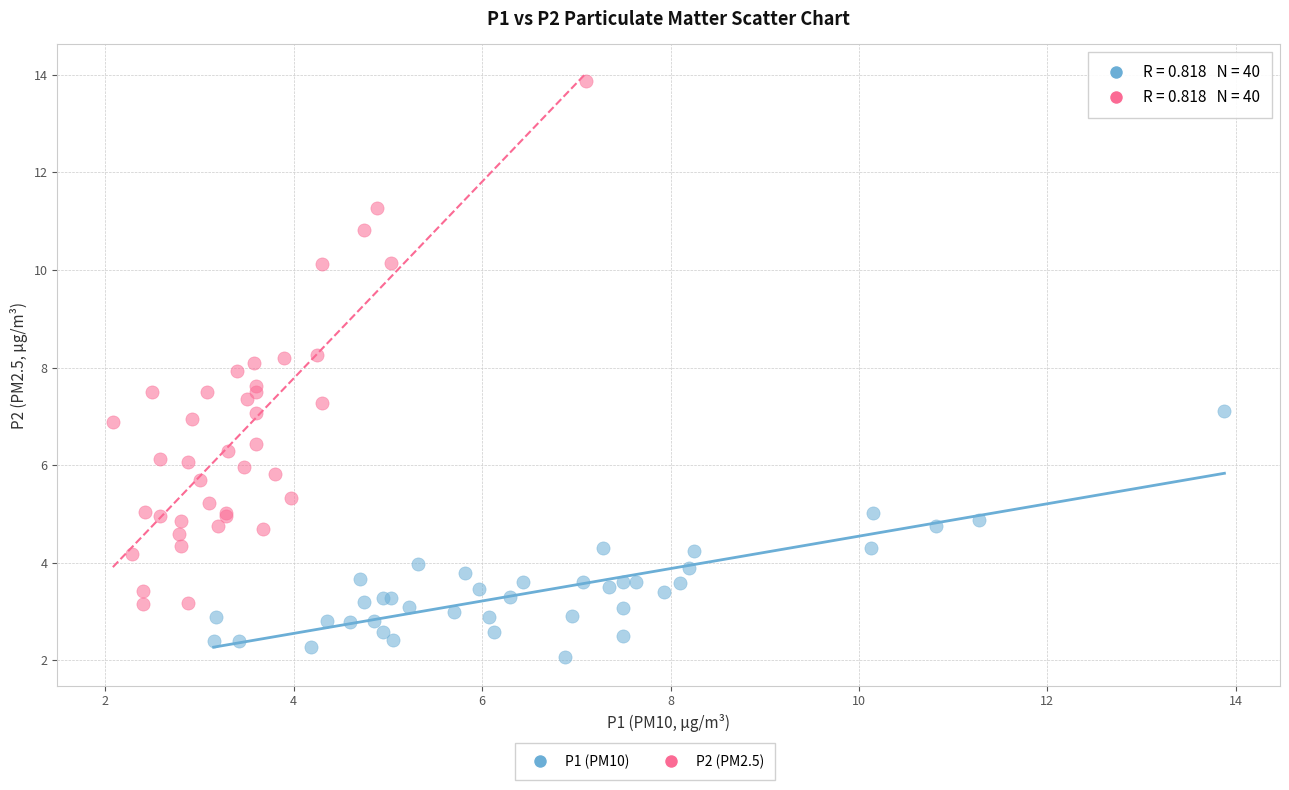

Which series contains the highest Y value?

P2 (PM2.5)